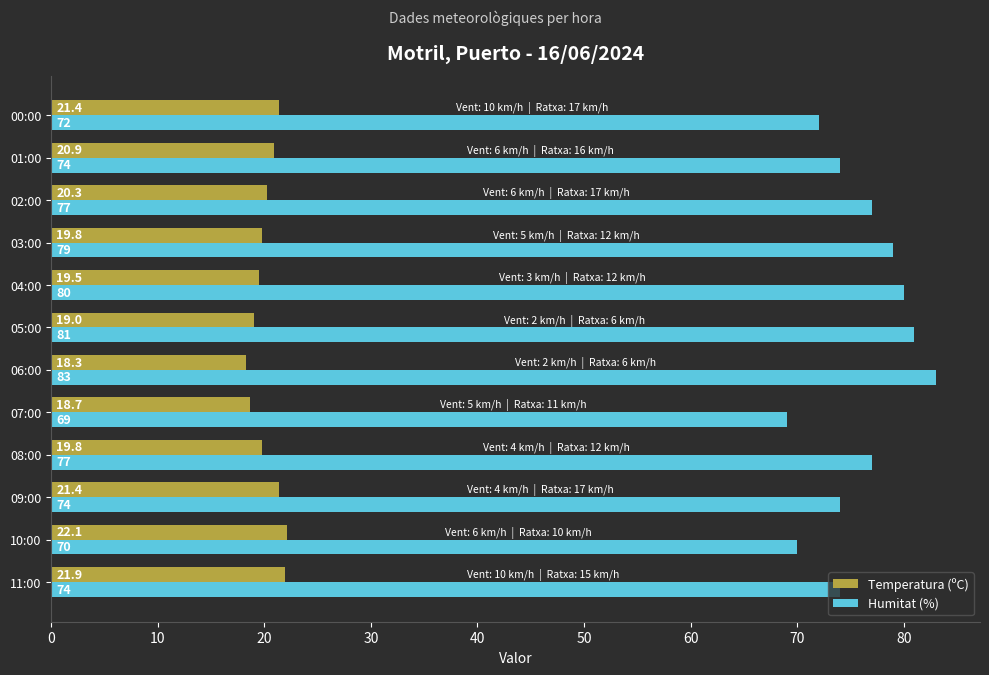

Rank the series by their average value, from highest to lowest.

Humitat (%), Temperatura (ºC)